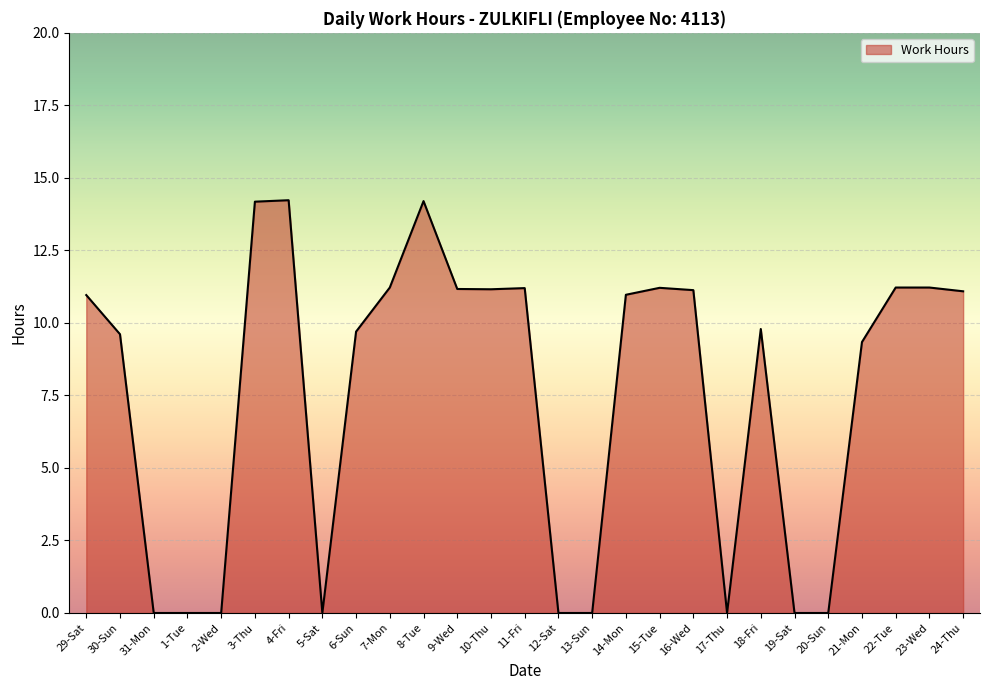

What is the ratio of the value at 21-Mon to the value at 23-Wed?

0.8